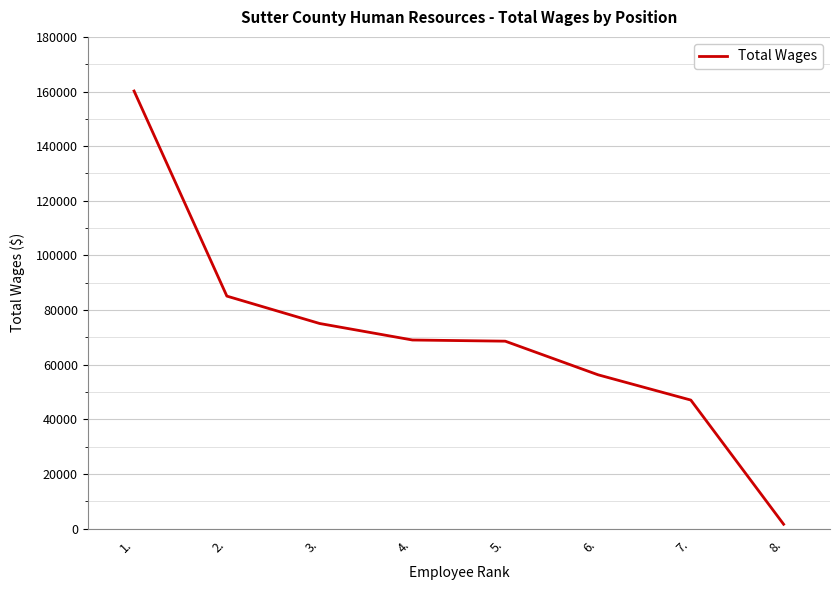

How many categories are shown in the chart?

8